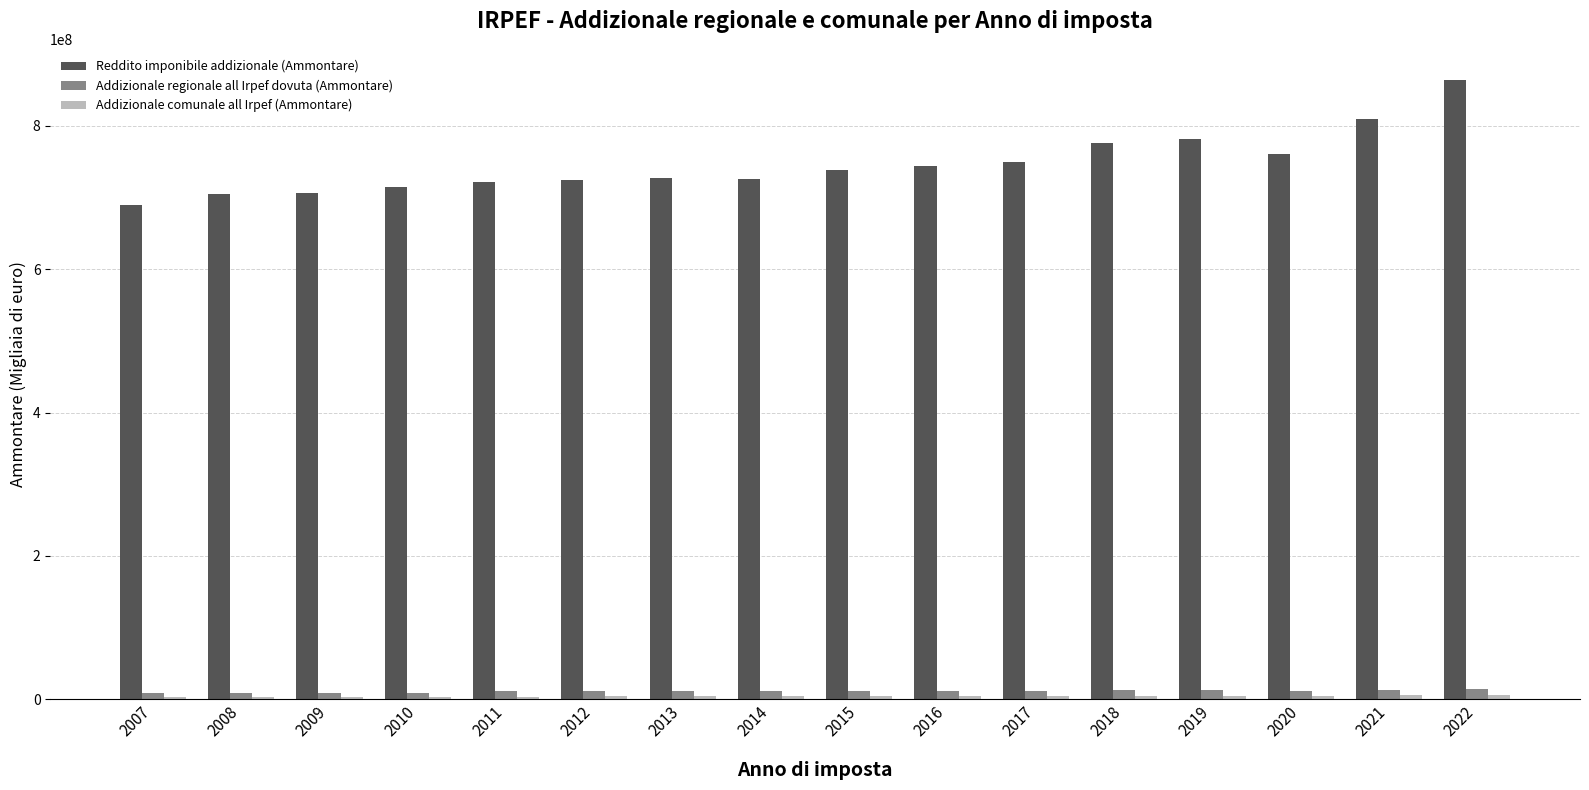

Which series has the largest total across all categories?

Reddito imponibile addizionale (Ammontare)